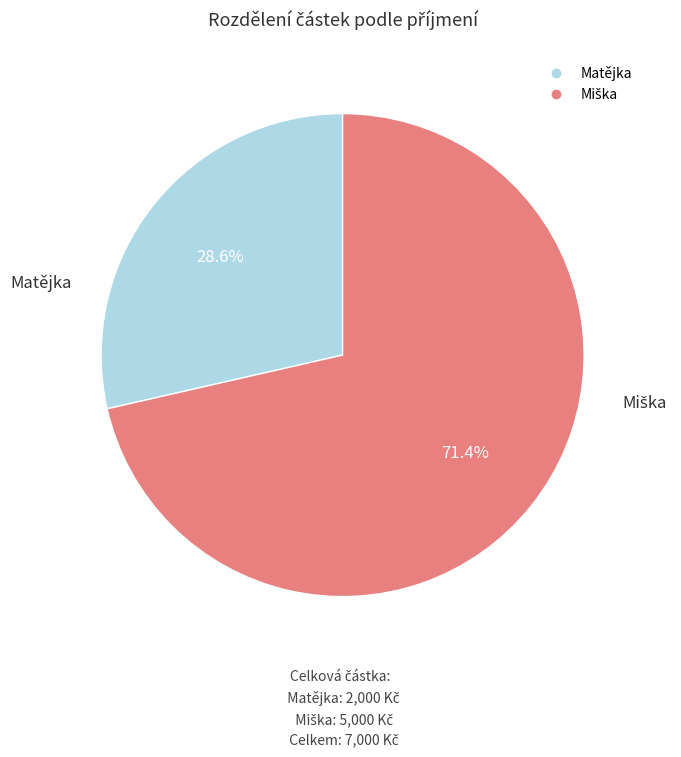

Which slice is the smallest?

Matějka